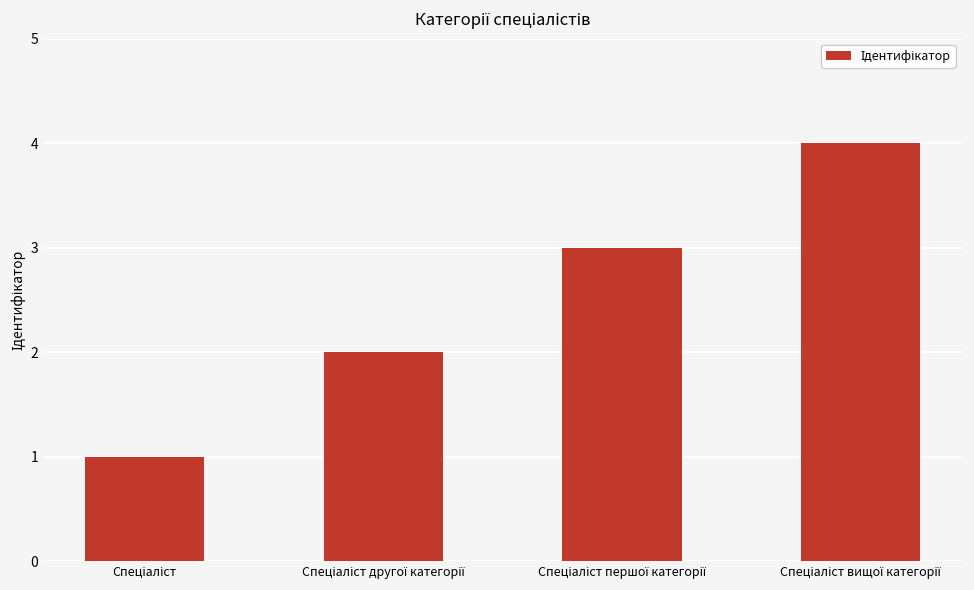

What is the sum of all values?

10